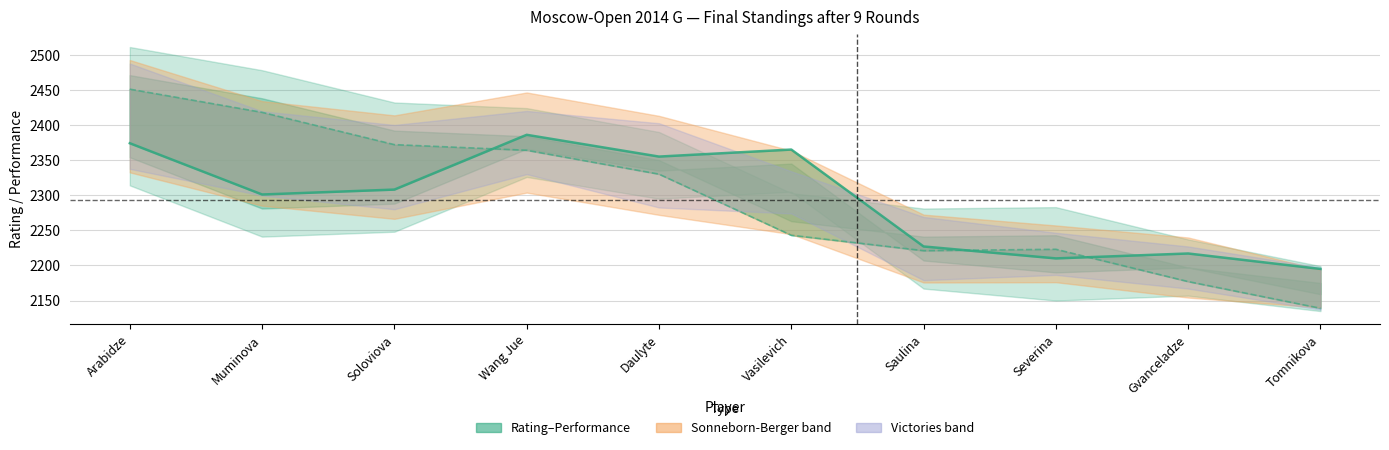

Reading left to right, list all the values displayed in this chart.

Rating: 2374.0	2301.0	2308.0	2386.0	2355.0	2365.0	2227.0	2210.0	2217.0	2195.0
Points: 6.5	6.0	5.5	5.5	5.0	4.0	3.5	3.5	3.0	2.5
Performance: 2451.0	2418.0	2372.0	2364.0	2330.0	2243.0	2221.0	2223.0	2177.0	2139.0
SB: 25.2	23.5	23.2	22.5	22.2	18.8	15.2	12.8	13.5	8.5
Victories: 5.0	4.0	4.0	3.0	4.0	2.0	3.0	2.0	2.0	2.0